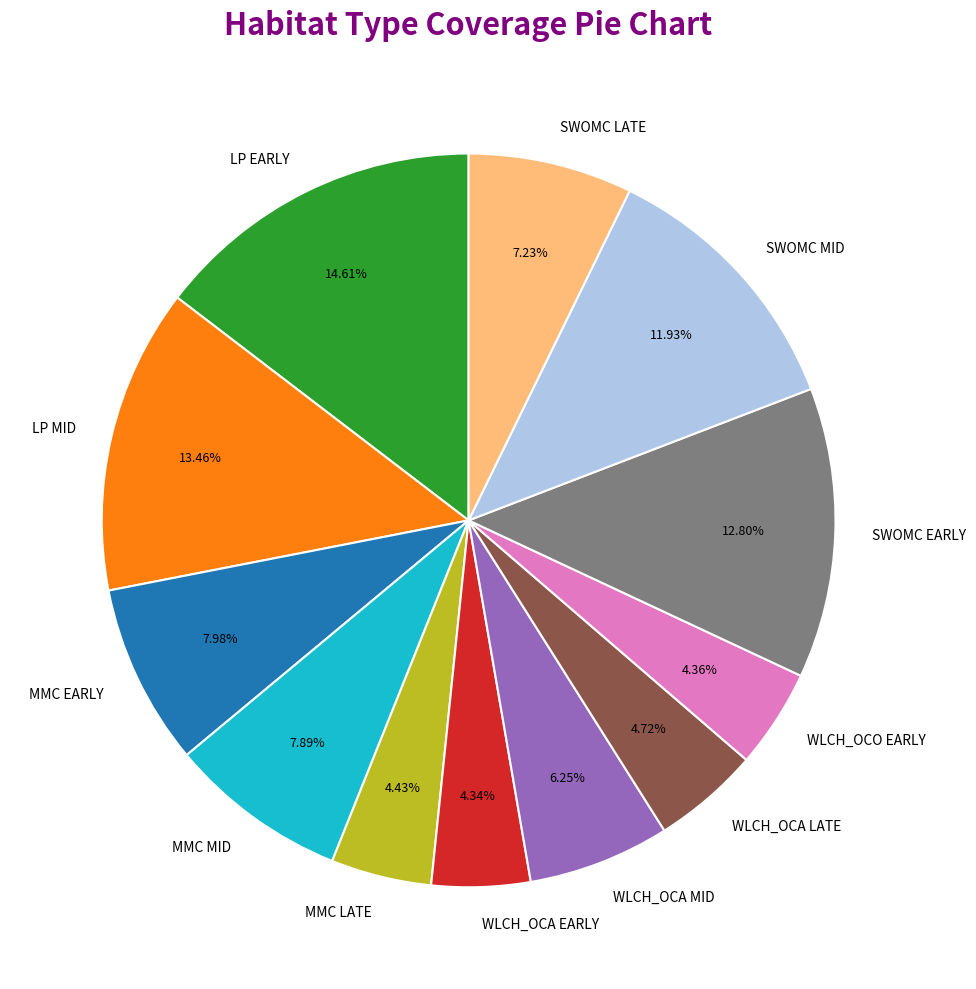

Is there any slice that represents more than half of the pie?

No